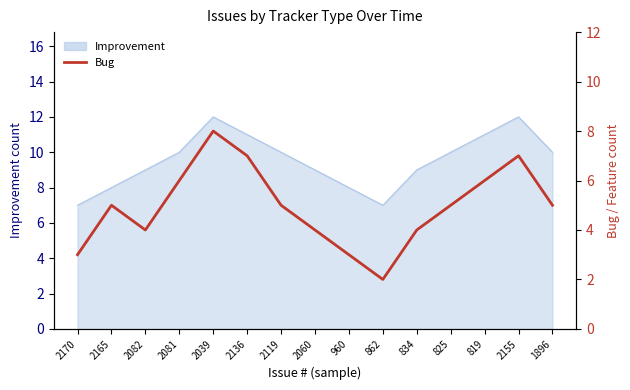

Reading left to right, what are all the values shown in this chart?

3	5	4	6	8	7	5	4	3	2	4	5	6	7	5